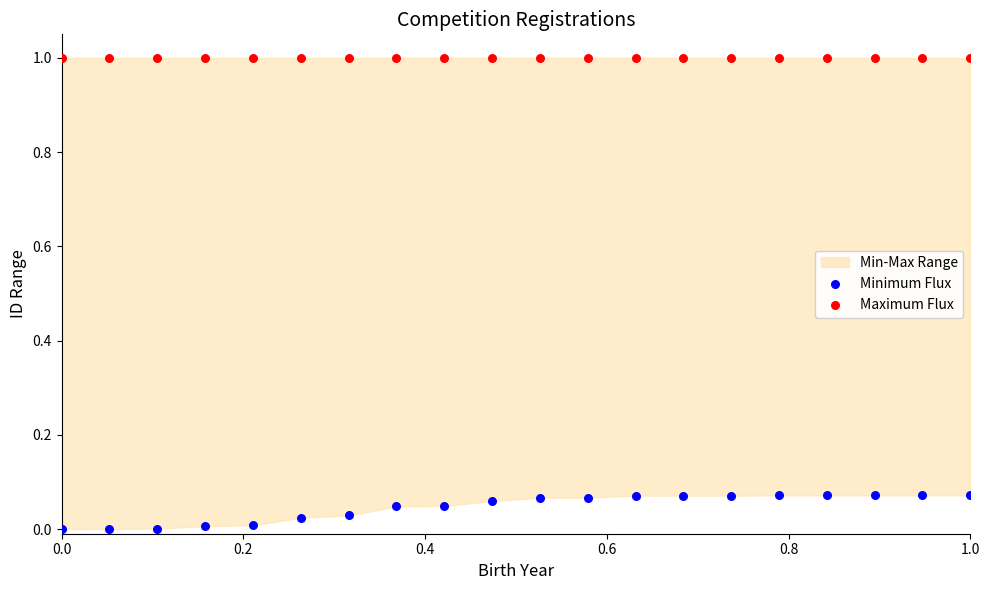

Which series reaches the minimum Y coordinate?

Minimum Flux